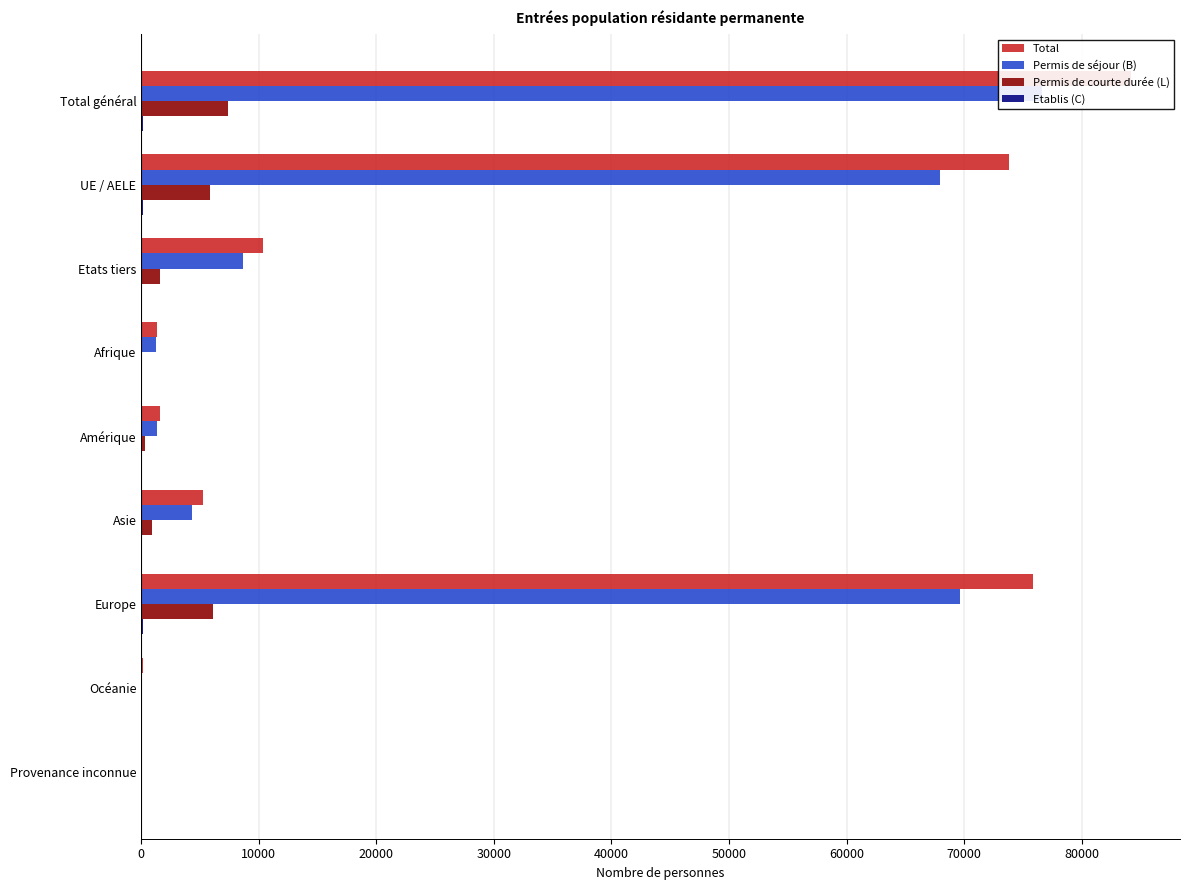

List the series in order of their peak value, highest first.

Total, Permis de séjour (B), Permis de courte durée (L), Etablis (C)